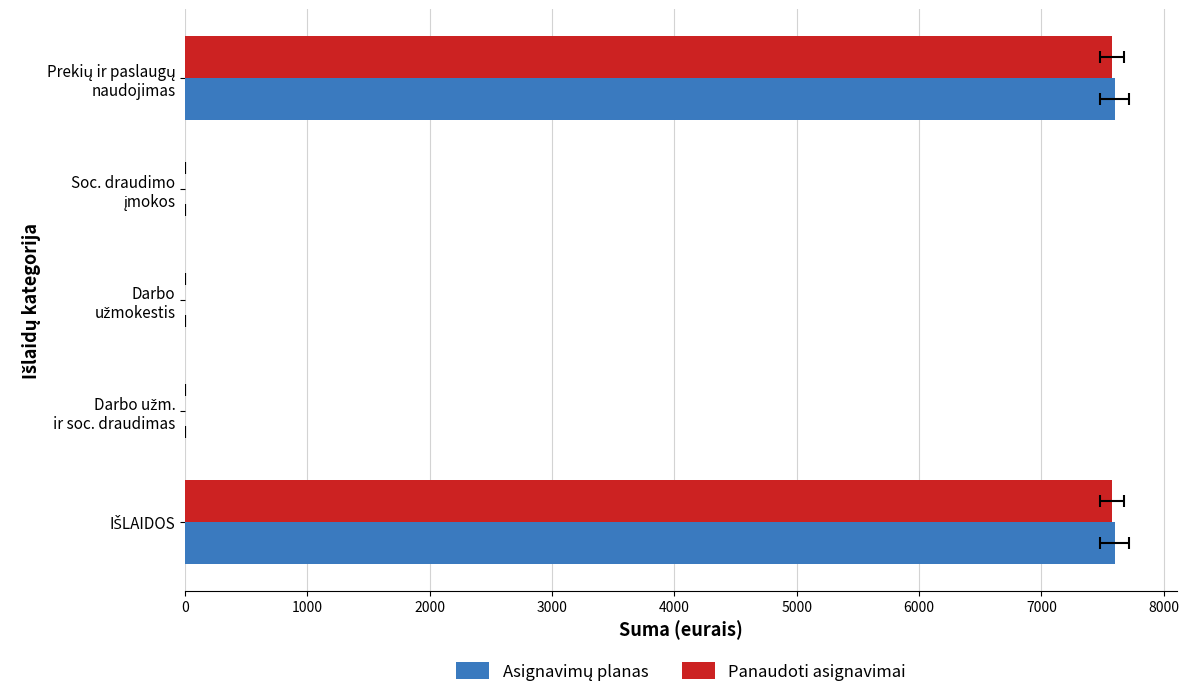

The value of Asignavimų planas at 3000 is 2483.5. True or false?

False